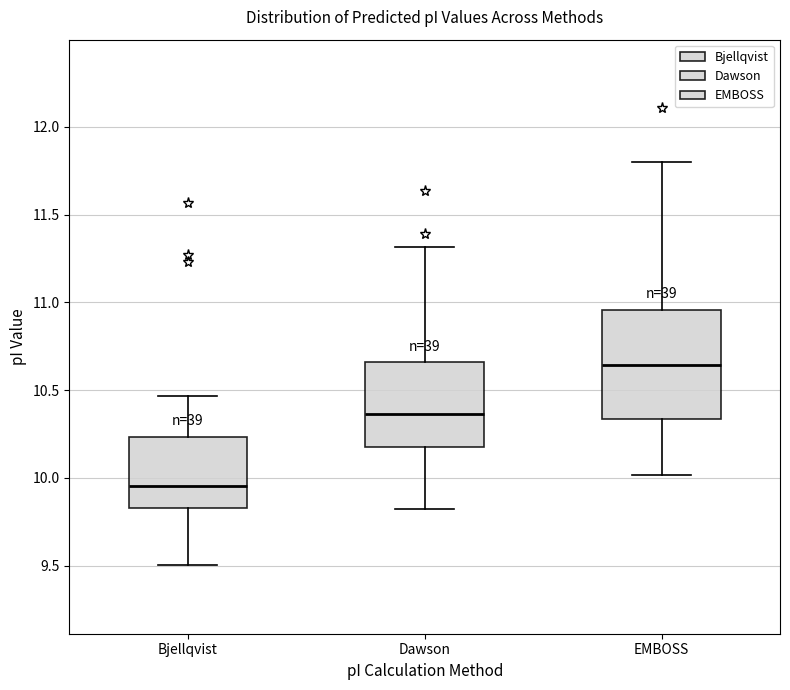

Where is the lower edge of the box for Bjellqvist on the y-axis? The values are not printed on the chart, so give them approximately, as read against the axis.

9.85